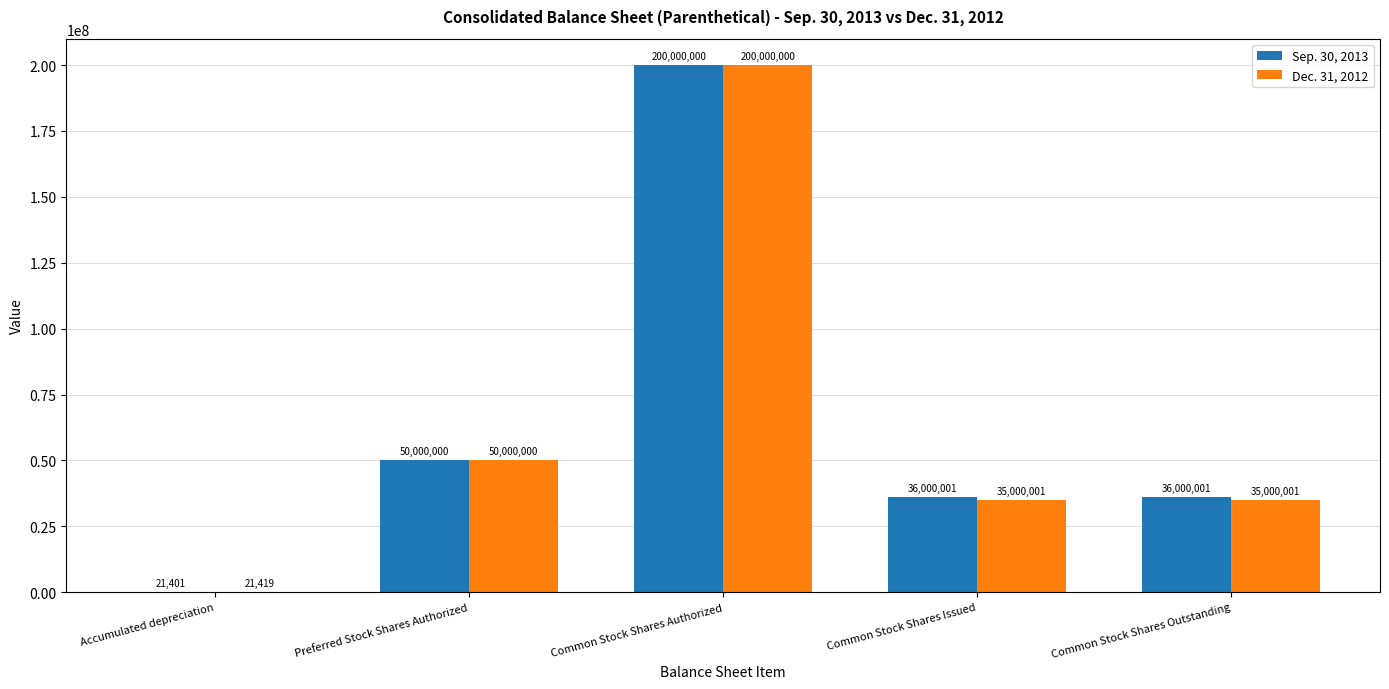

At which label does Dec. 31, 2012 reach its peak?

Common Stock Shares Authorized